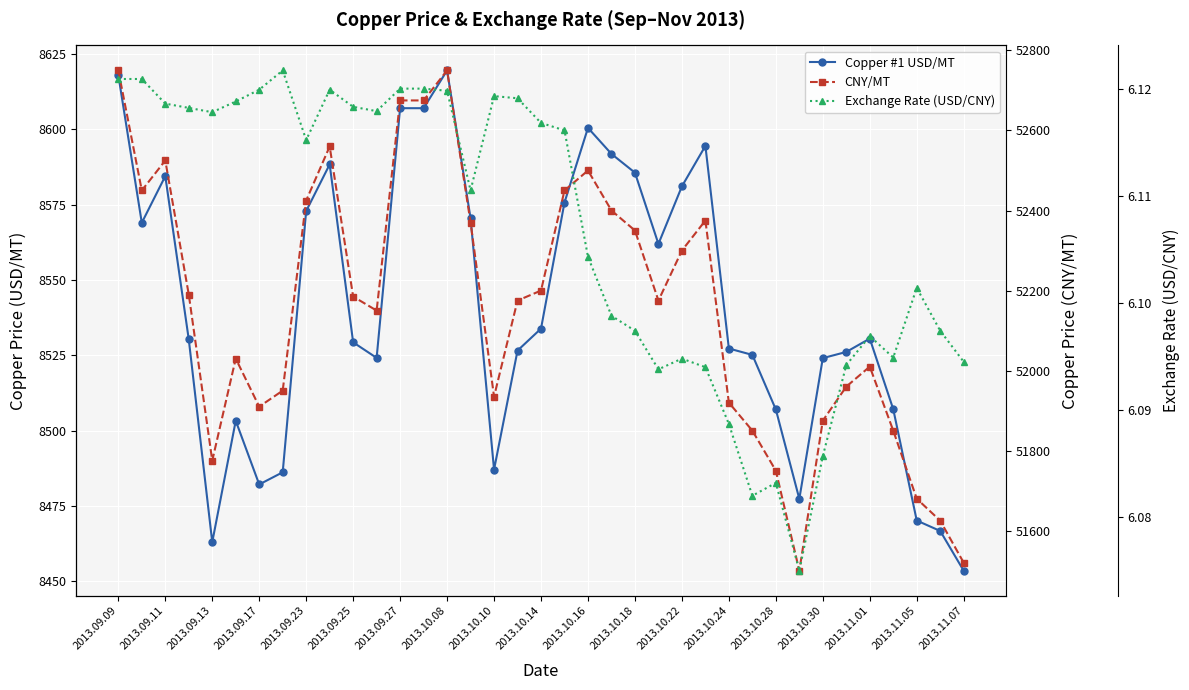

How many distinct data groups are displayed?

3